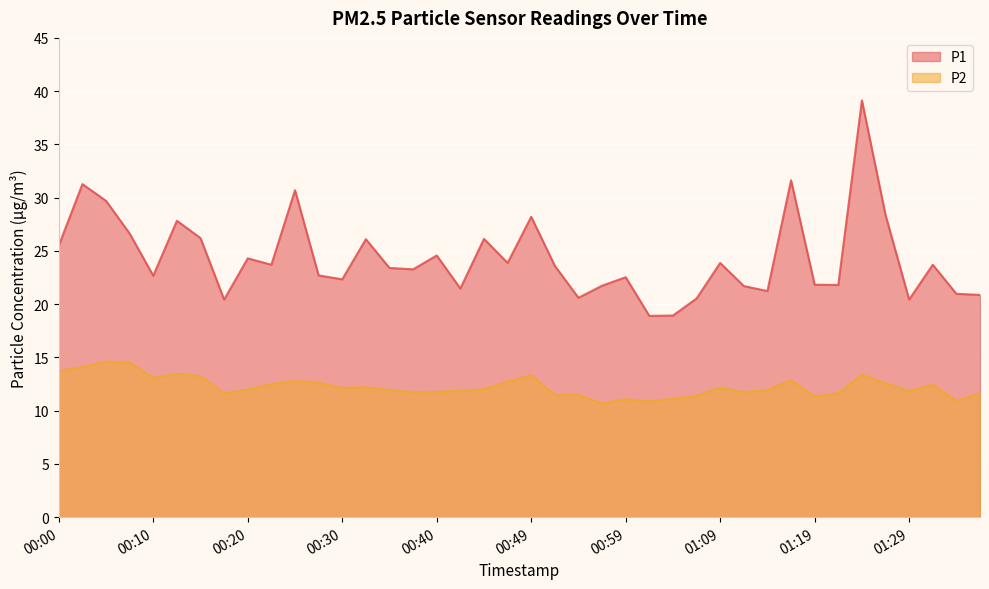

Between 00:52 and 01:16, which series saw the biggest shift?

P1